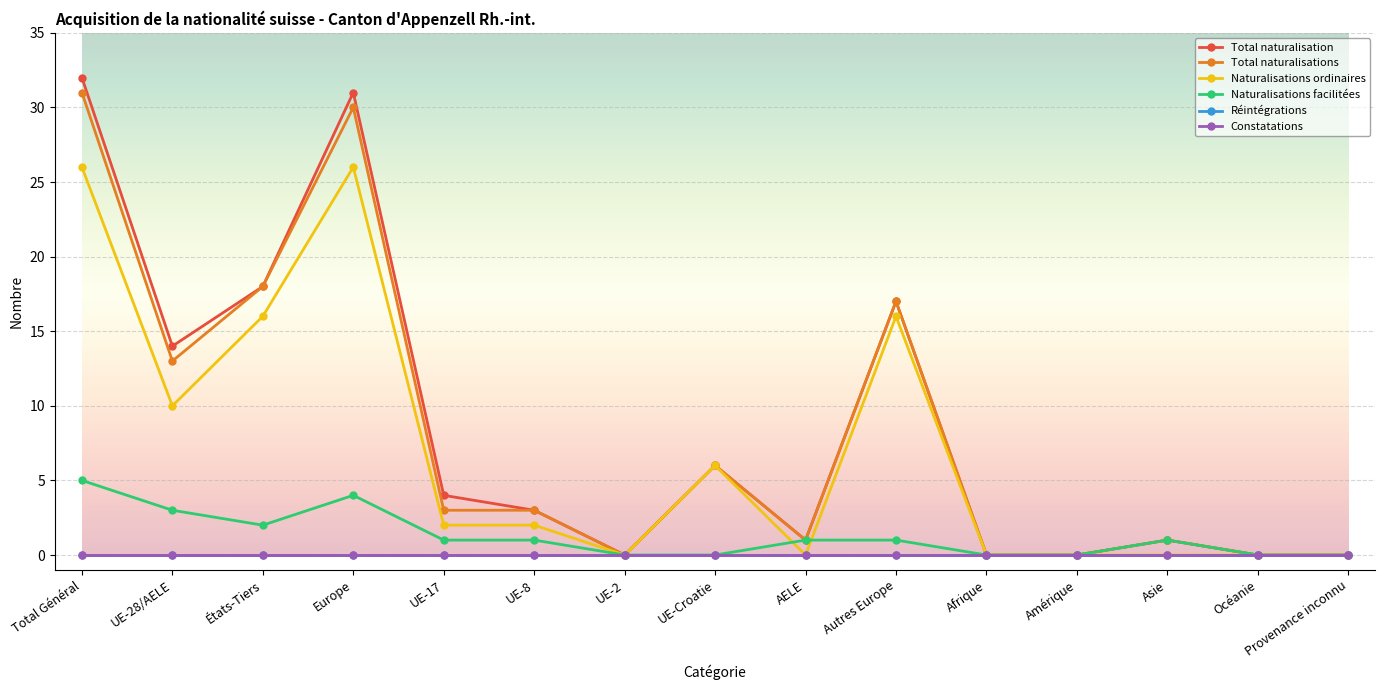

What is the label of the 10th point from the left?

Autres Europe